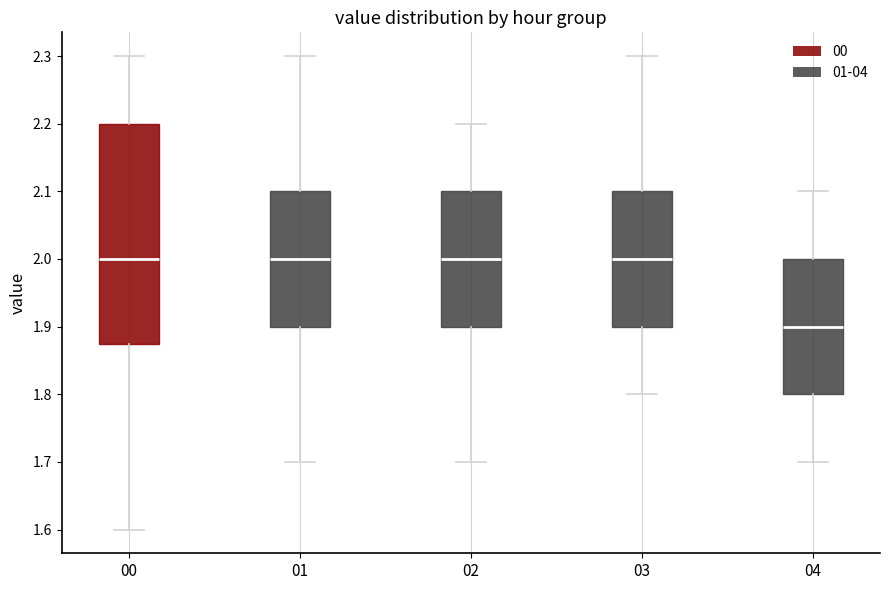

Reading left to right, read every box against the y-axis: the position of its median line, the range the box covers, and the ends of its whiskers. The values are not printed on the chart, so give them approximately, as read against the axis.

00: median 2.00, box 1.88 to 2.20, whiskers 1.60 to 2.30
01: median 2.00, box 1.90 to 2.10, whiskers 1.70 to 2.30
02: median 2.00, box 1.90 to 2.10, whiskers 1.70 to 2.20
03: median 2.00, box 1.90 to 2.10, whiskers 1.80 to 2.30
04: median 1.90, box 1.80 to 2.00, whiskers 1.70 to 2.10